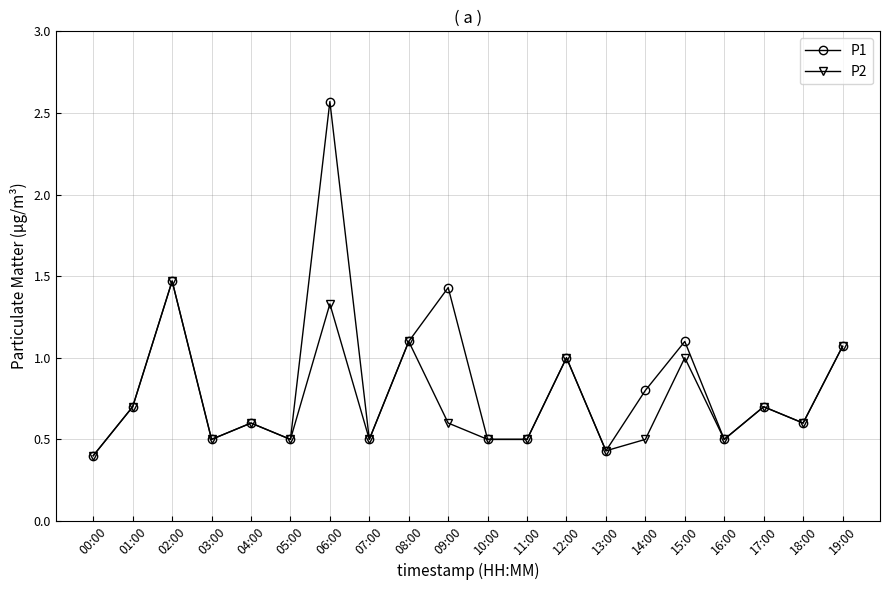

What are all the series names shown in the legend?

P1, P2